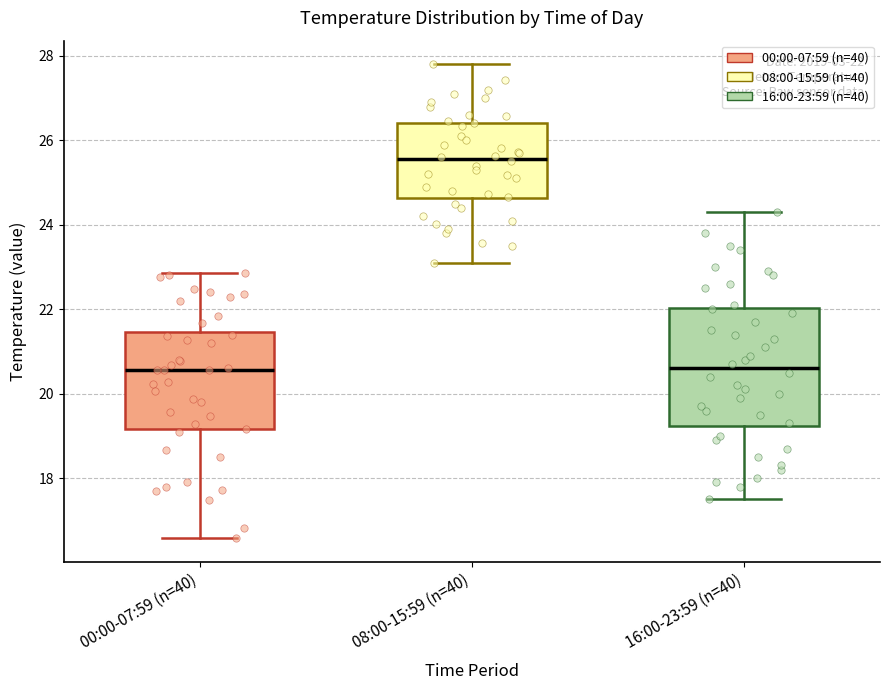

Comparing the boxes themselves (not the whiskers), which one is the tallest?

16:00-23:59 (n=40)